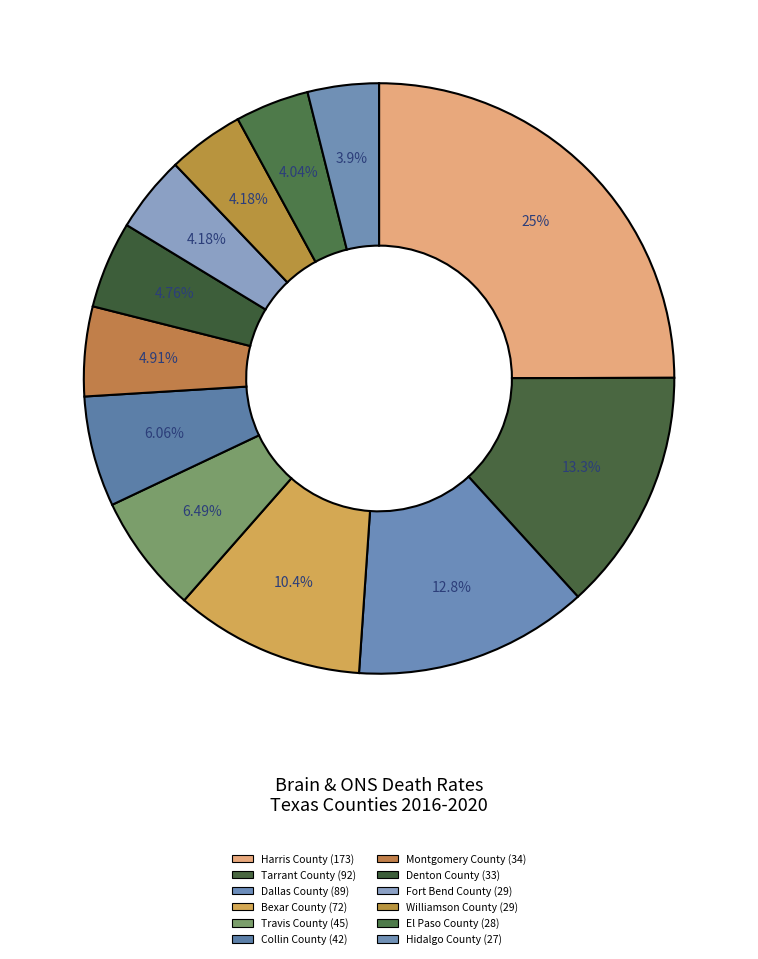

How many slices are in this pie chart?

12